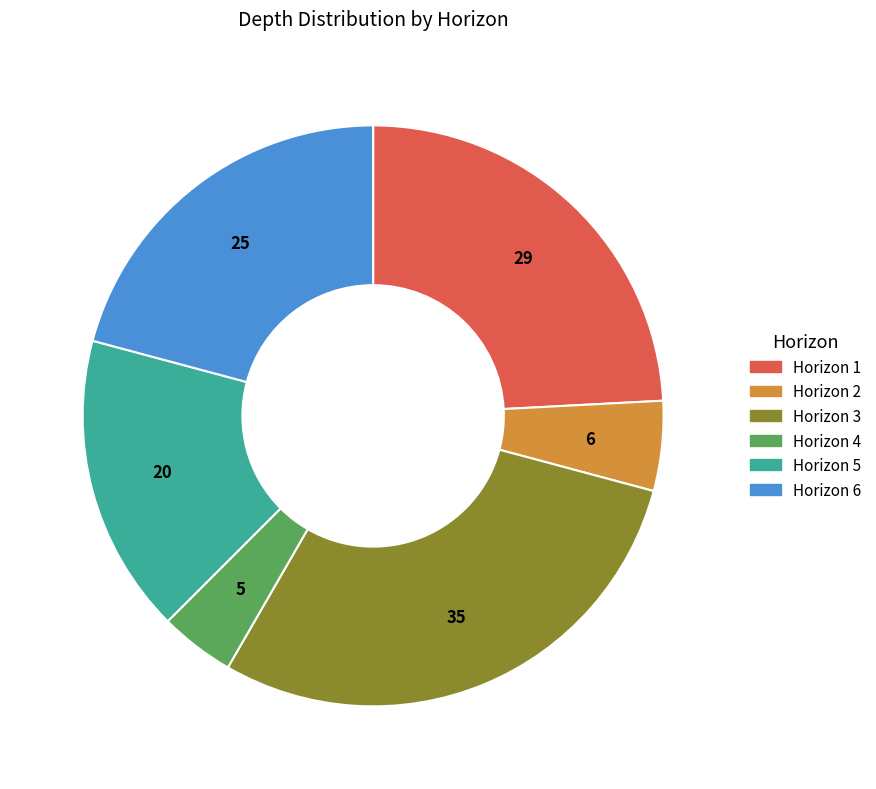

Which category has the smallest portion of the pie?

Horizon 4